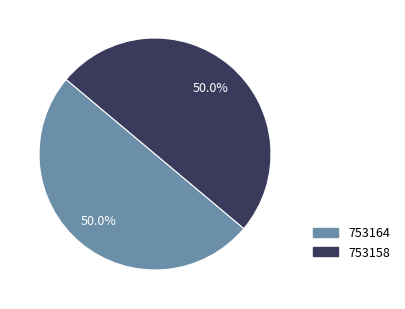

Combined, what portion of the pie is 753158 and 753164?

100.0%